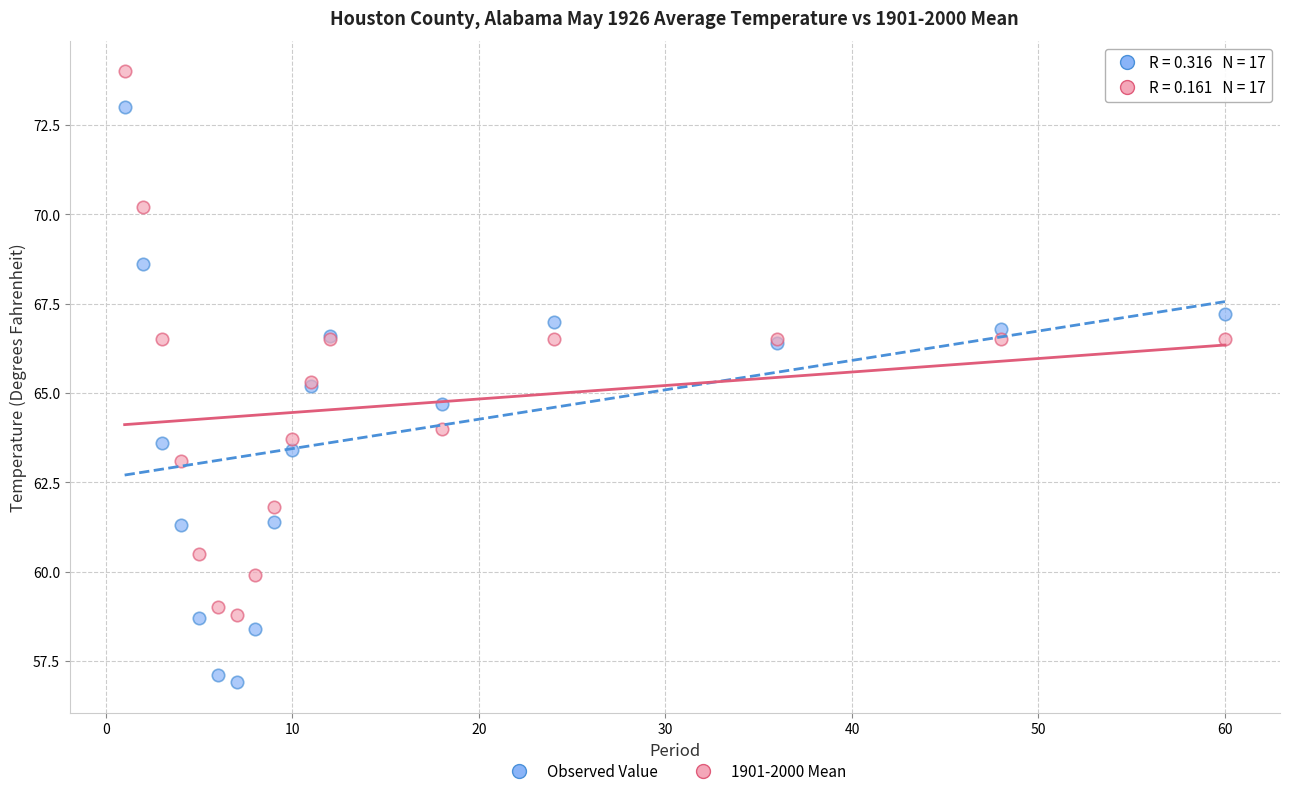

Which series has the widest spread of Y values?

Observed Value